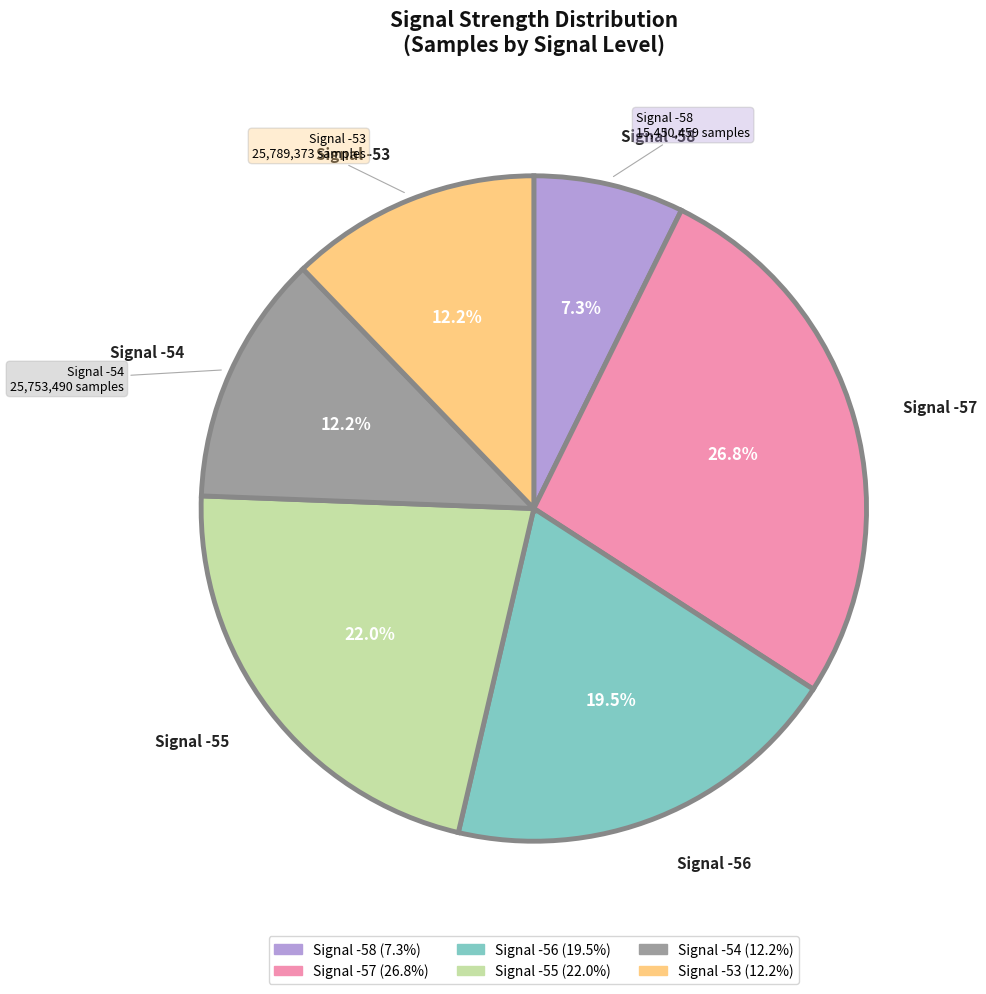

Is there any slice that represents more than half of the pie?

No